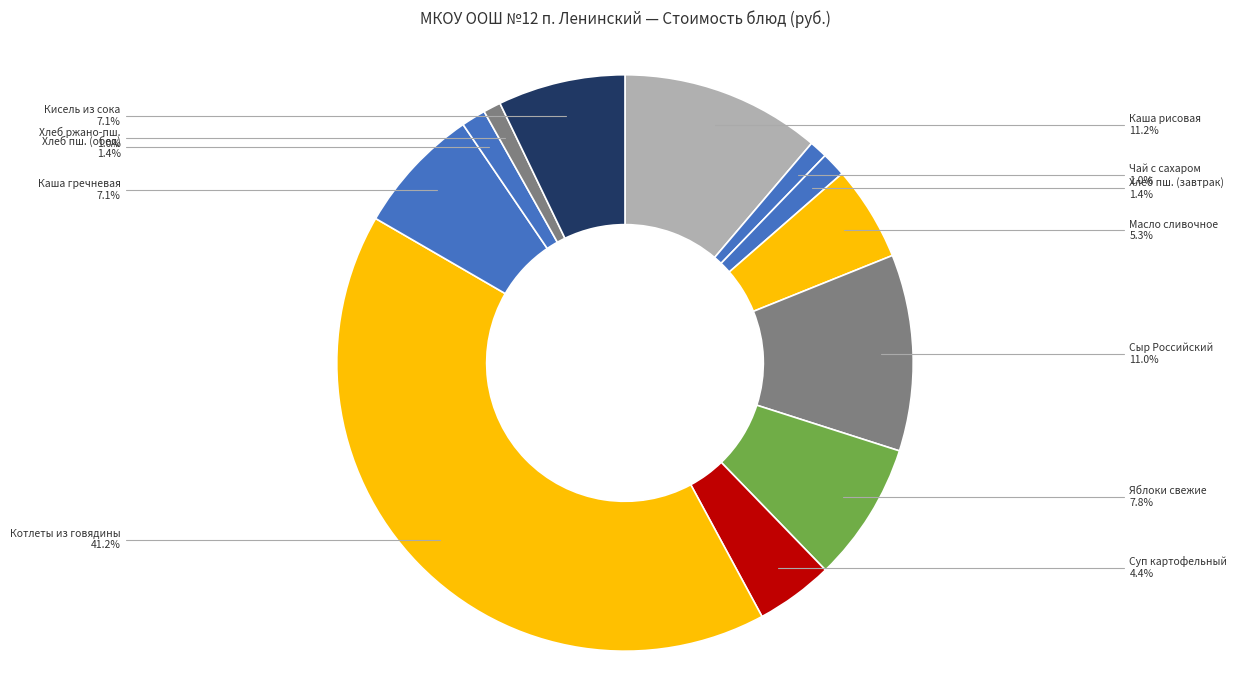

What is the ratio of the value at Суп картофельный to the value at Сыр Российский?

0.4